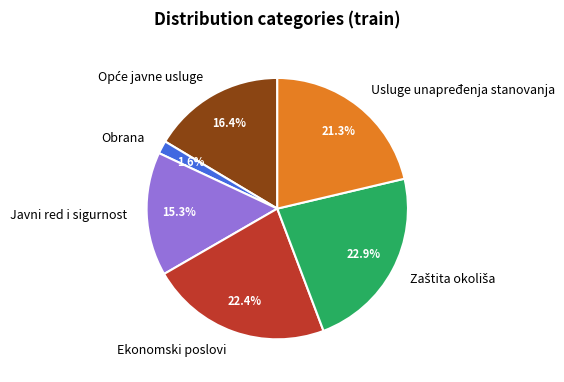

Between Obrana and Usluge unapređenja stanovanja, which is larger?

Usluge unapređenja stanovanja